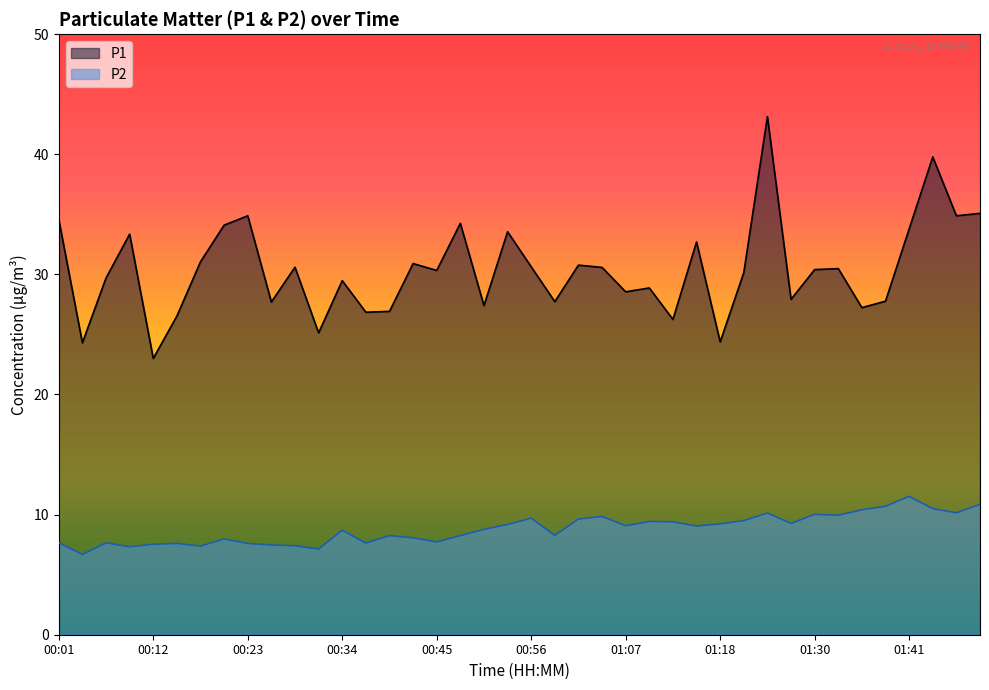

List the series in order of their peak value, lowest first.

P2, P1